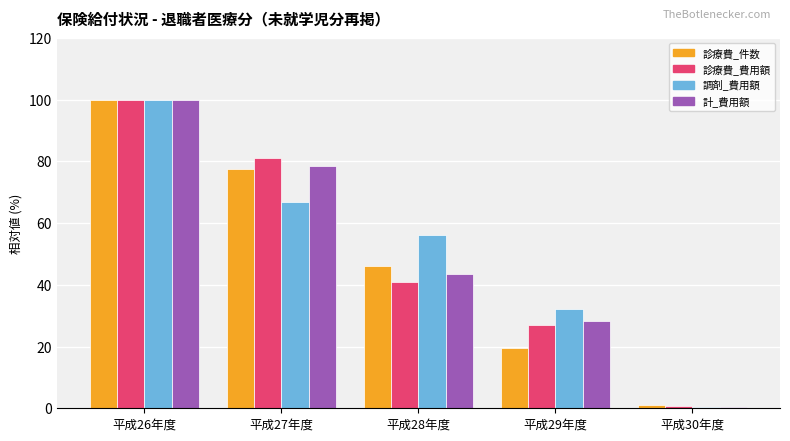

Reading left to right, transcribe all the data shown in this chart.

診療費_件数: 平成26年度=100.0	平成27年度=77.5	平成28年度=46.0	平成29年度=19.5	平成30年度=1.0
診療費_費用額: 平成26年度=100.0	平成27年度=81.0	平成28年度=41.1	平成29年度=27.1	平成30年度=0.6
調剤_費用額: 平成26年度=100.0	平成27年度=66.8	平成28年度=56.3	平成29年度=32.1	平成30年度=0.3
計_費用額: 平成26年度=100.0	平成27年度=78.5	平成28年度=43.6	平成29年度=28.2	平成30年度=0.6